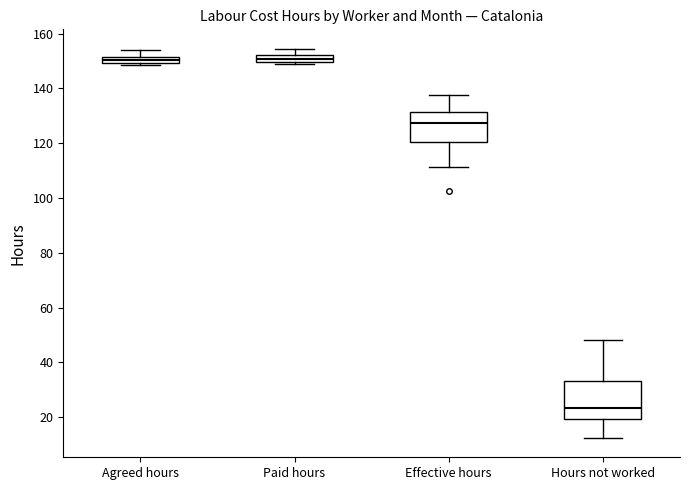

Which box has the lowest median line?

Hours not worked